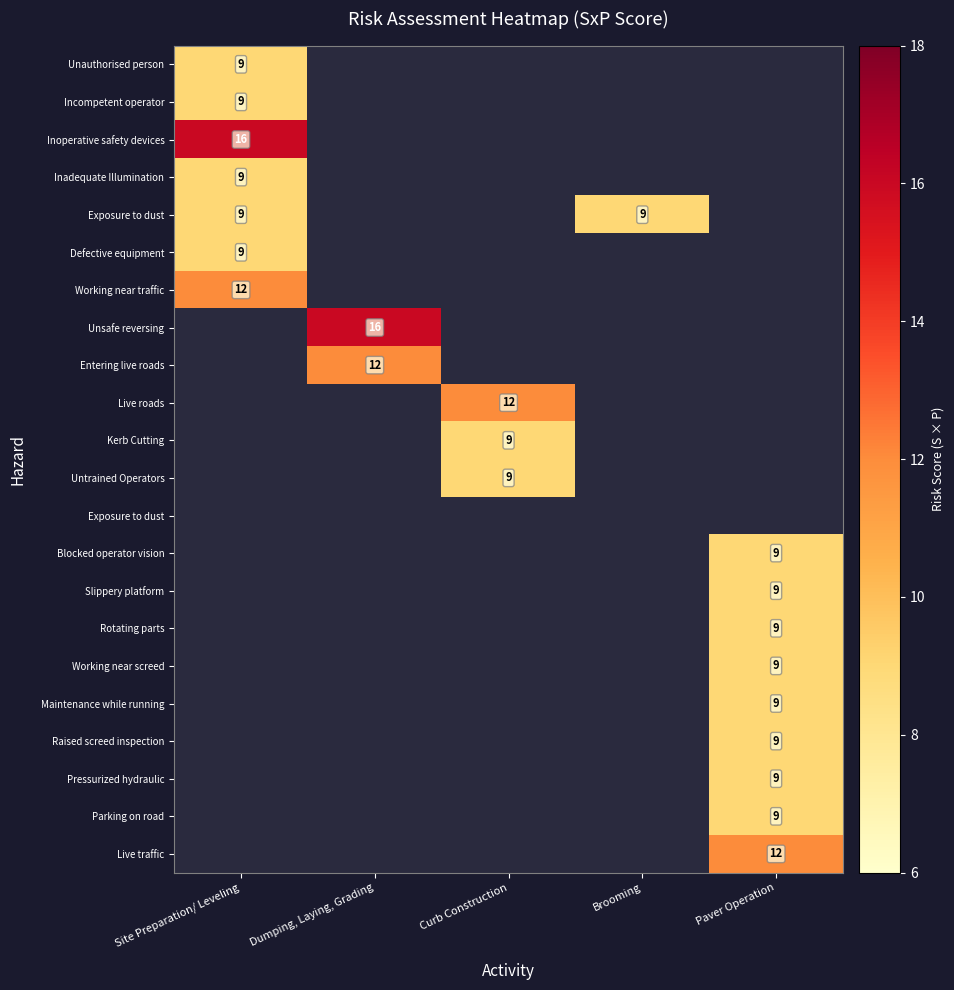

How many categories are shown in the chart?

5